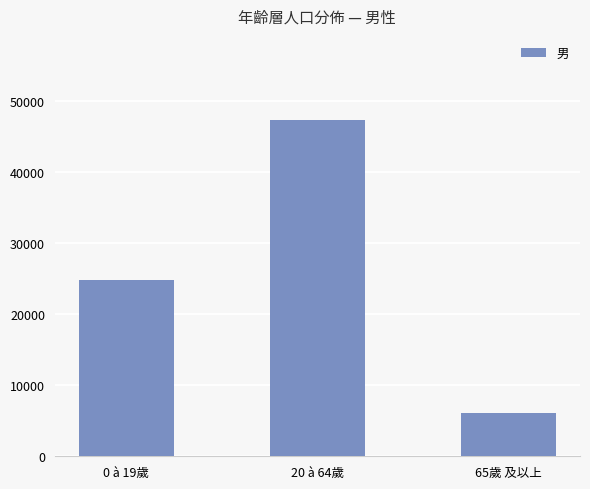

Reading right to left, extract all data points from this chart.

65歲 及以上=6070	20 à 64歲=47367	0 à 19歲=24846